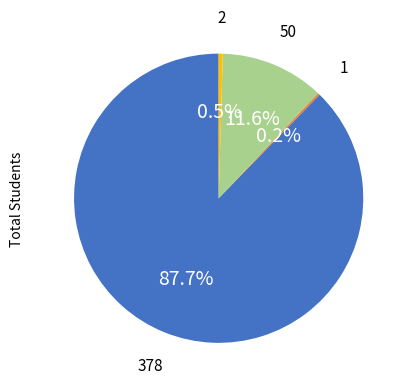

Is there any slice that represents more than half of the pie?

Yes